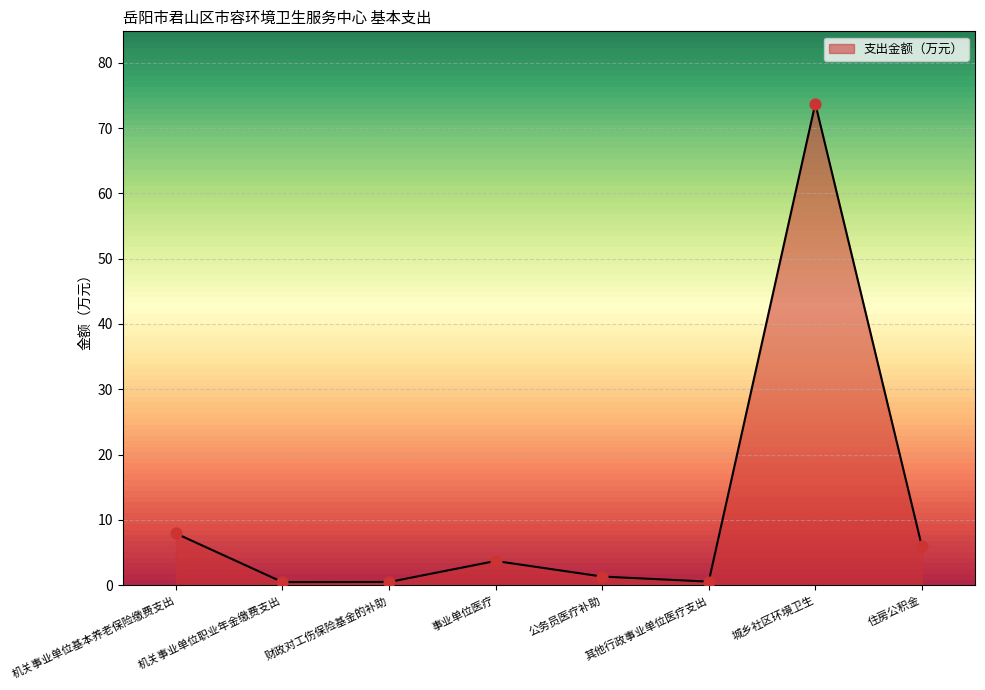

What is the change in value from 公务员医疗补助 to 住房公积金?

+4.6